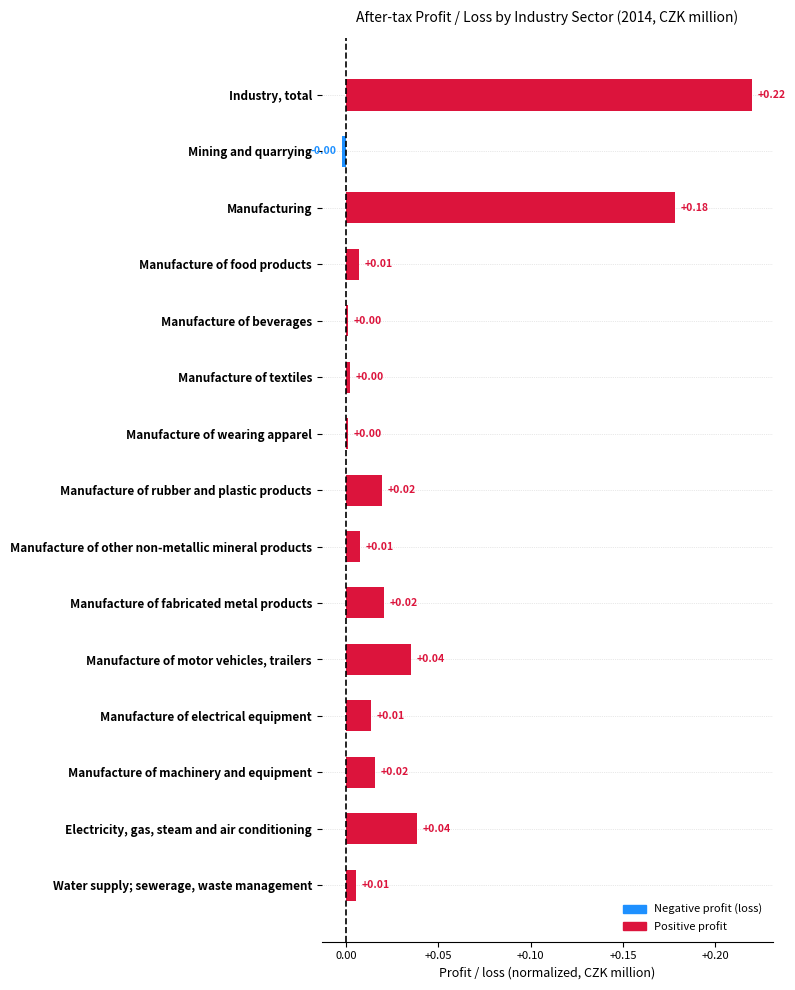

Between Electricity, gas, steam and air conditioning and Mining and quarrying, which is larger?

Electricity, gas, steam and air conditioning